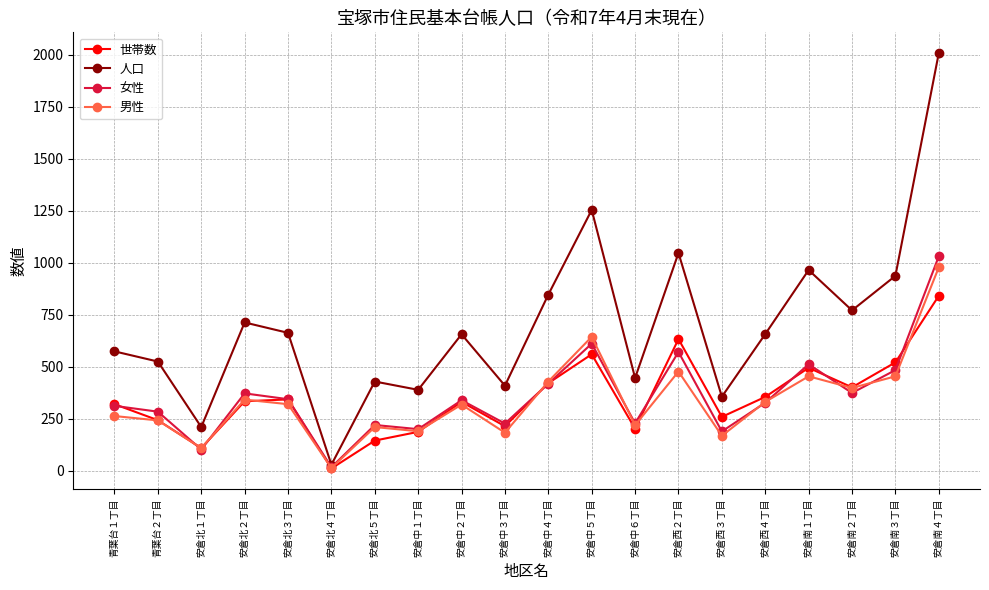

Is this an area chart (filled region under the line)?

No